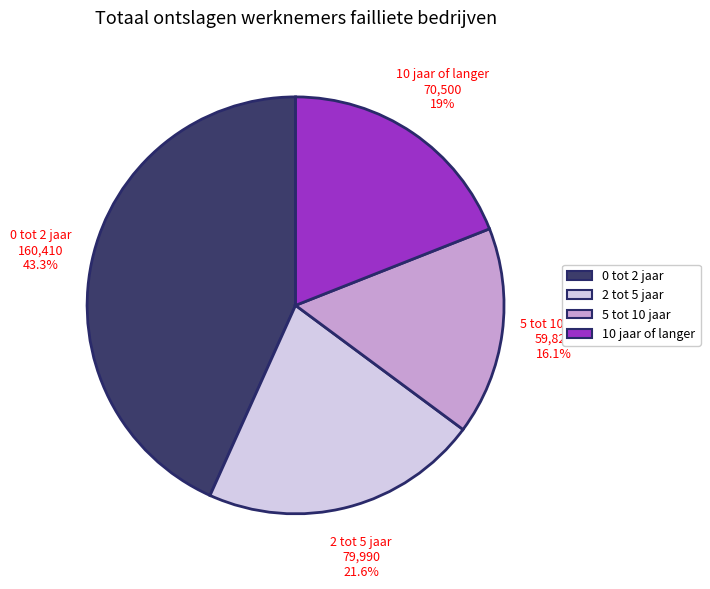

The 2 tot 5 jaar slice represents 22% of the pie. True or false?

True